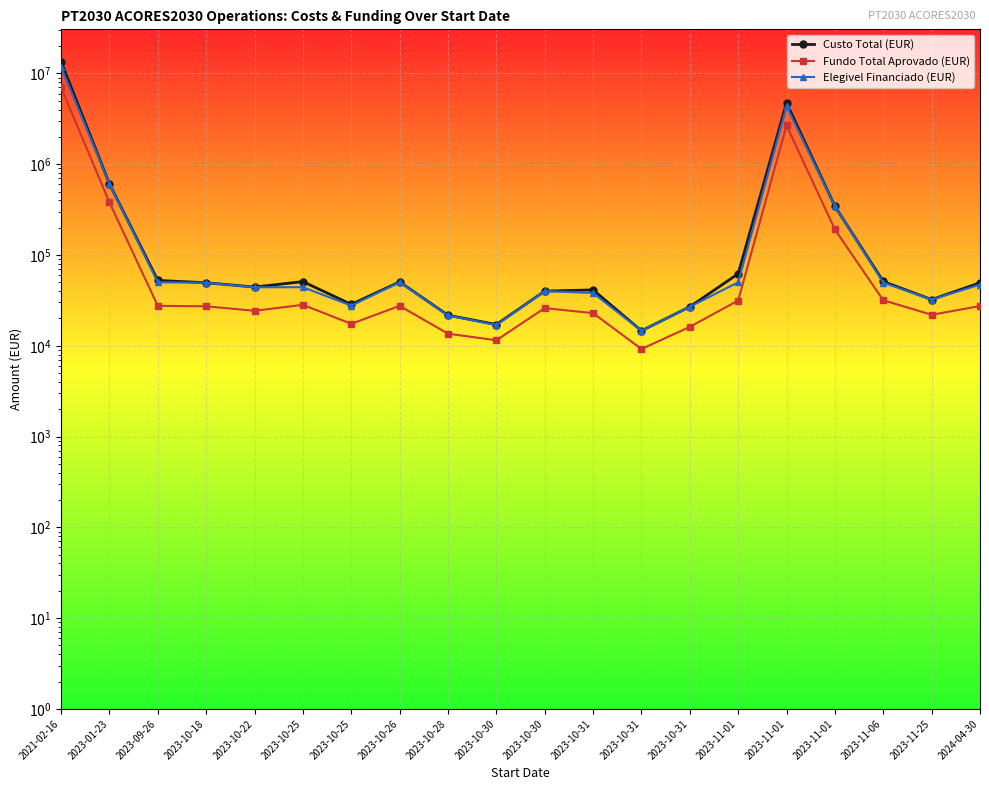

List the series in order of their peak value, lowest first.

Fundo Total Aprovado (EUR), Elegivel Financiado (EUR), Custo Total (EUR)